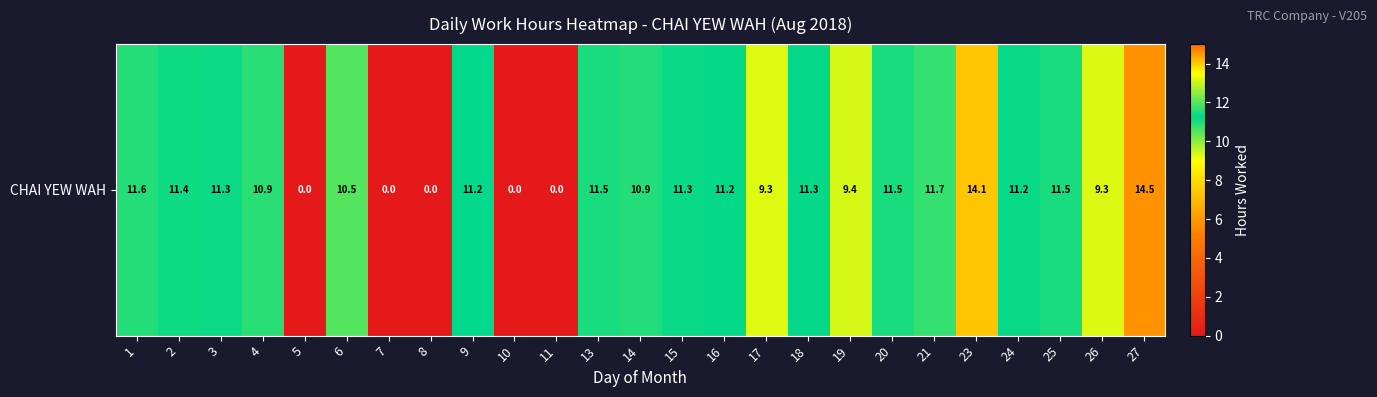

How many values are below 11?

11